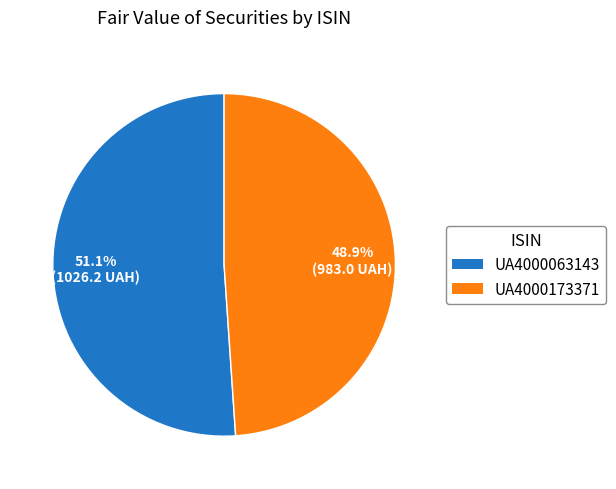

Which category accounts for the majority?

UA4000063143